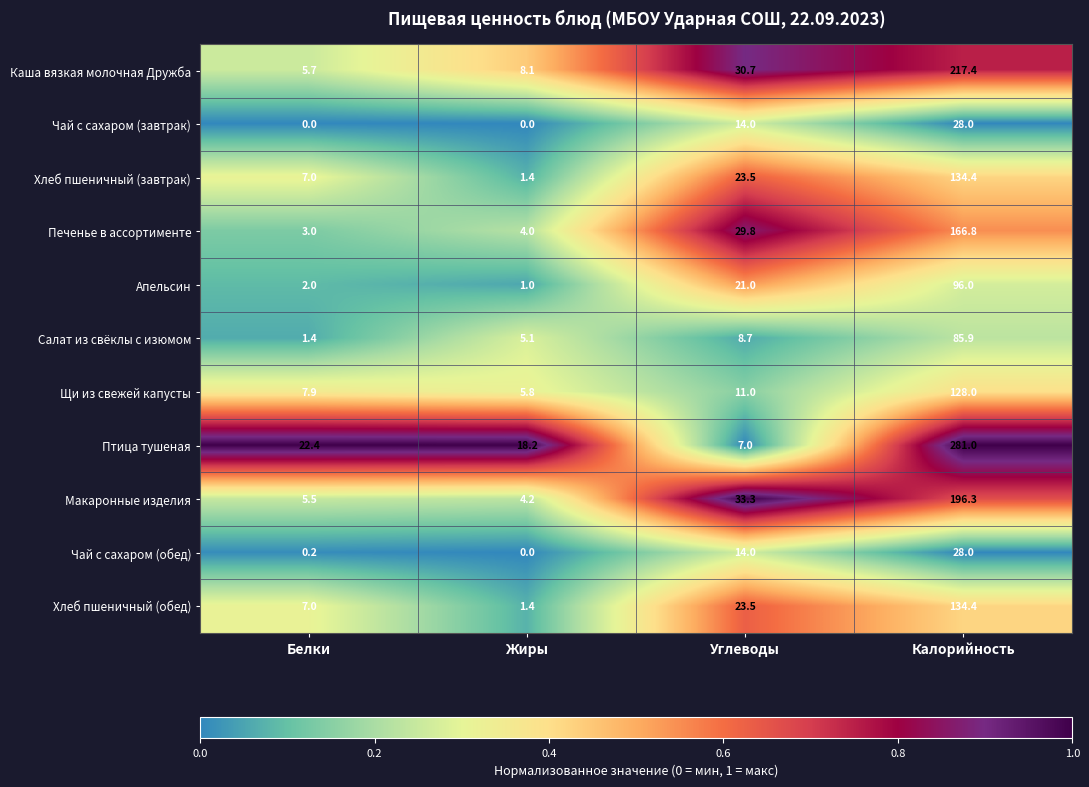

What is the sum of the Апельсин values at Жиры and Белки?

3.0